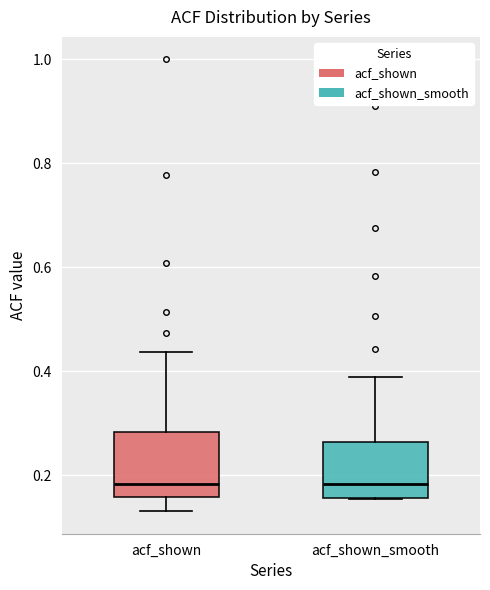

Reading left to right, transcribe this box plot: for each box, give where its median line is, the range the box spans, and where its two whiskers end, as read against the y-axis. The values are not printed on the chart, so give them approximately, as read against the axis.

acf_shown: median 0.18, box 0.16 to 0.28, whiskers 0.14 to 0.44
acf_shown_smooth: median 0.18, box 0.16 to 0.26, whiskers 0.16 to 0.38